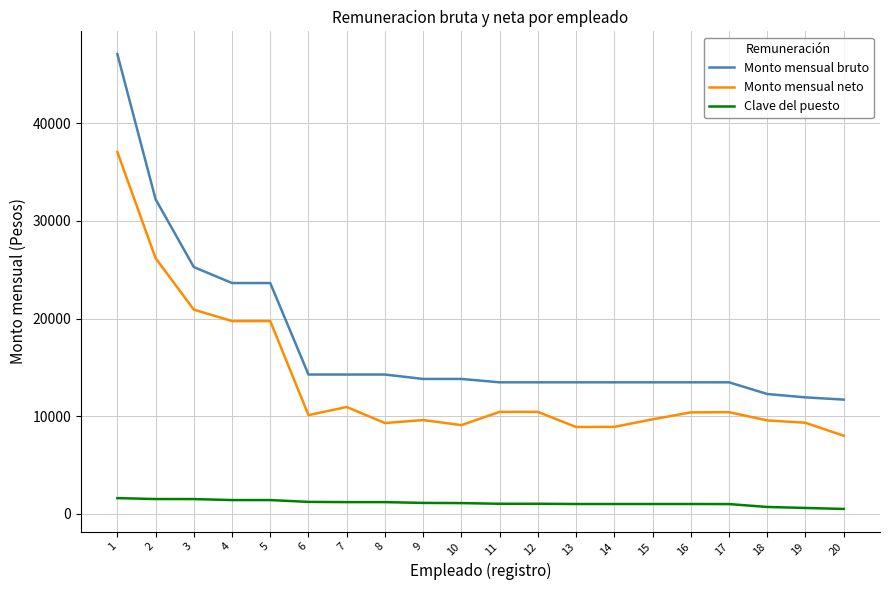

What is the sum of all Clave del puesto values?

22208.0